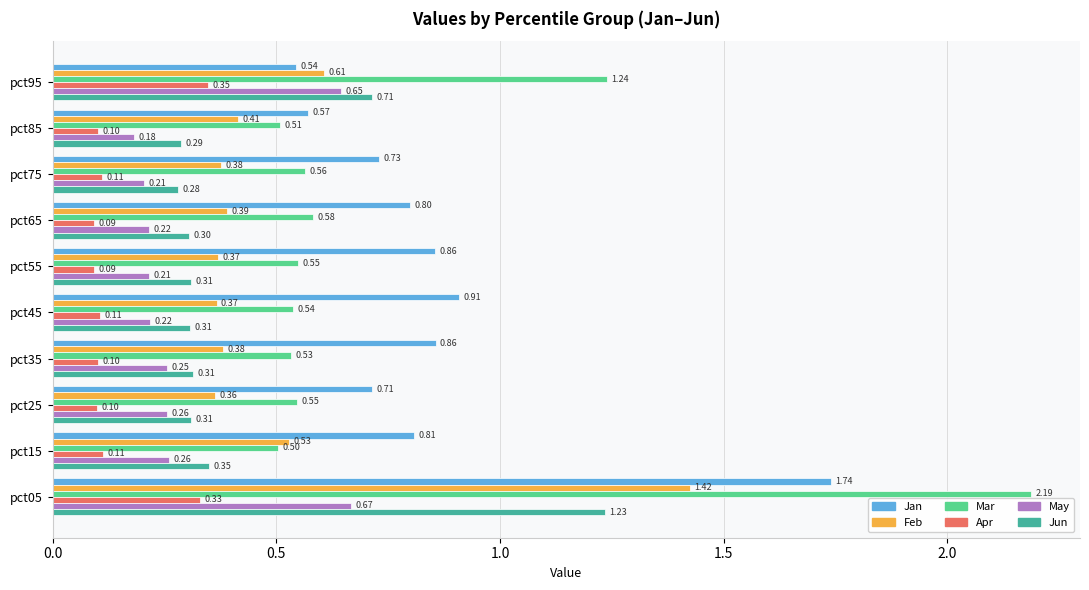

What is the total value across all series at pct65?

2.4